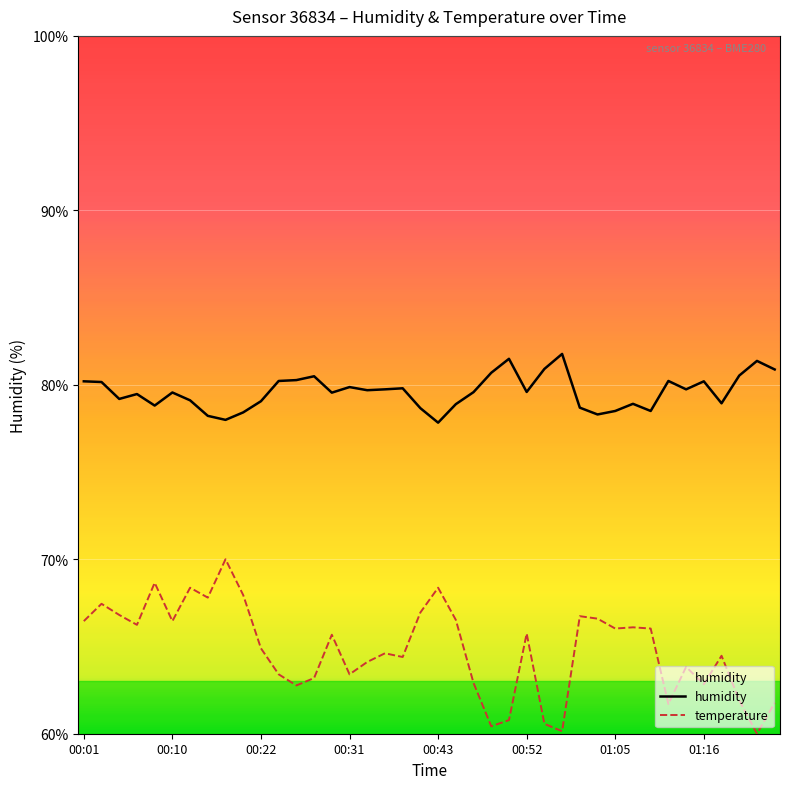

List the series in order of their peak value, lowest first.

temperature, humidity